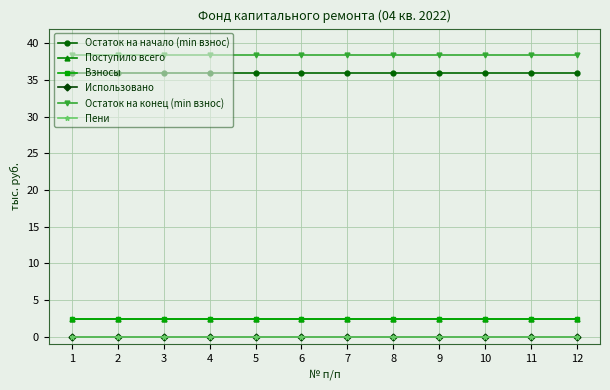

Does the chart have visible grid lines?

Yes